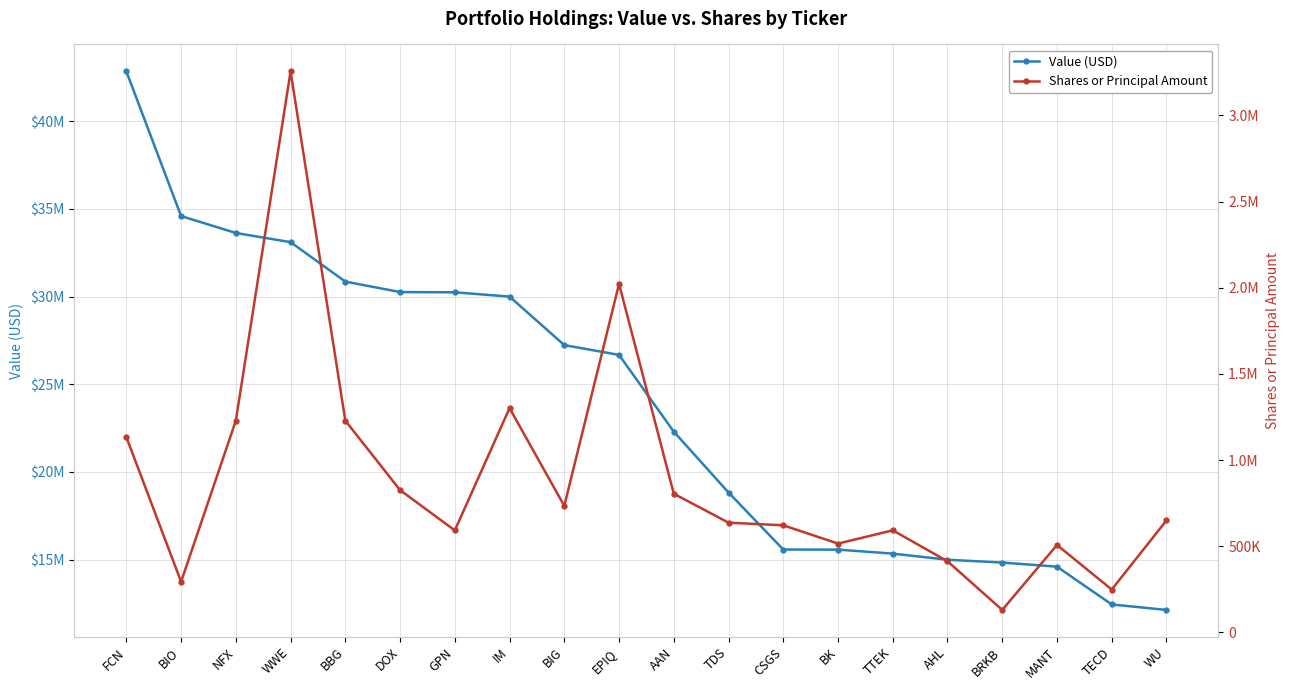

Between BIG and AHL, which is larger?

BIG